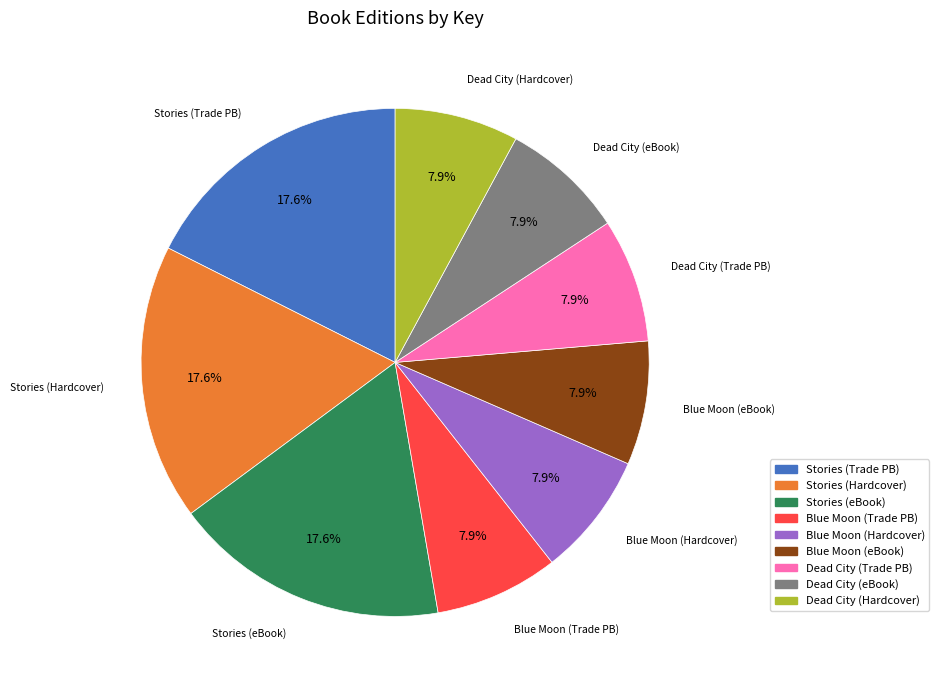

Does any single category account for the majority?

No